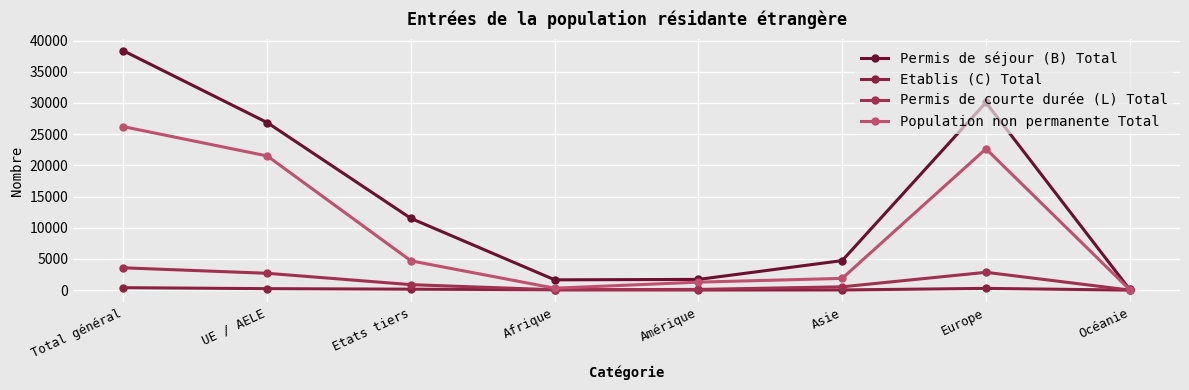

At how many categories does at least one series exceed 31360?

1